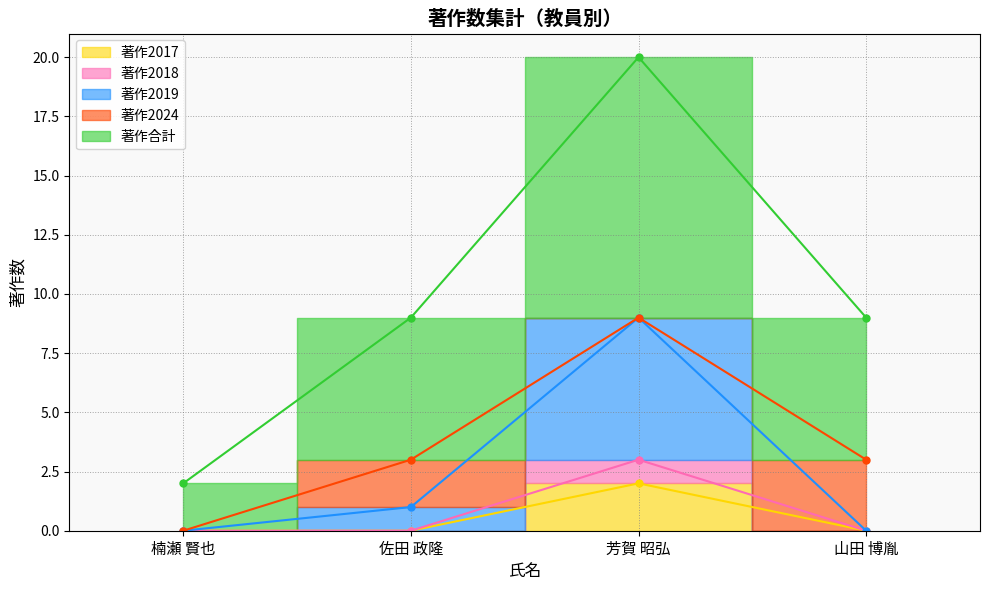

At which category does 著作2018 reach its first local peak?

芳賀 昭弘